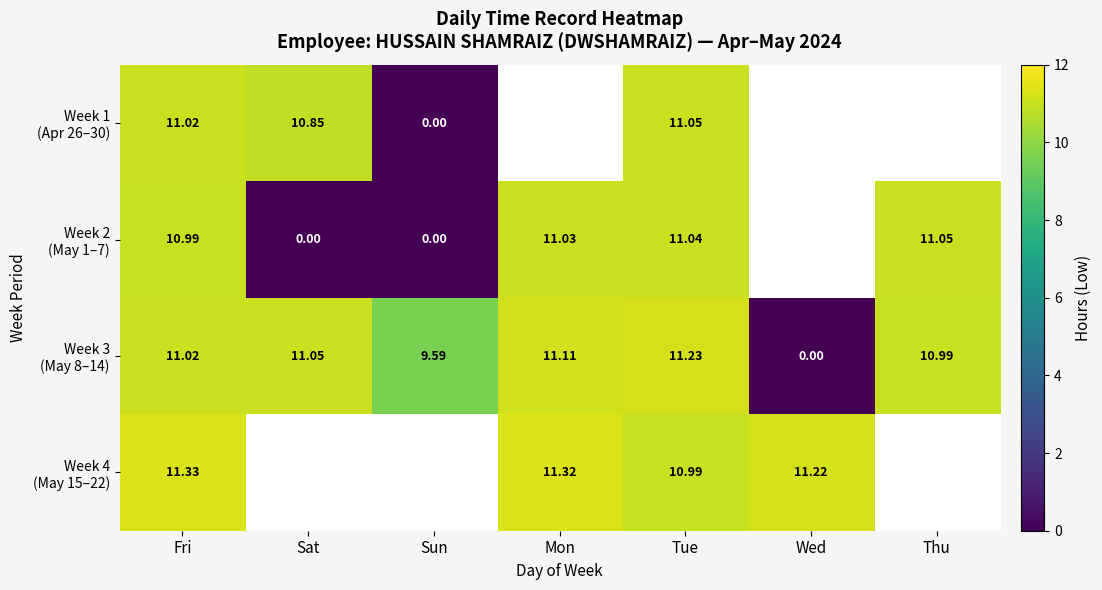

Which series has the largest range (max minus min)?

Week 3 (May 8–14)